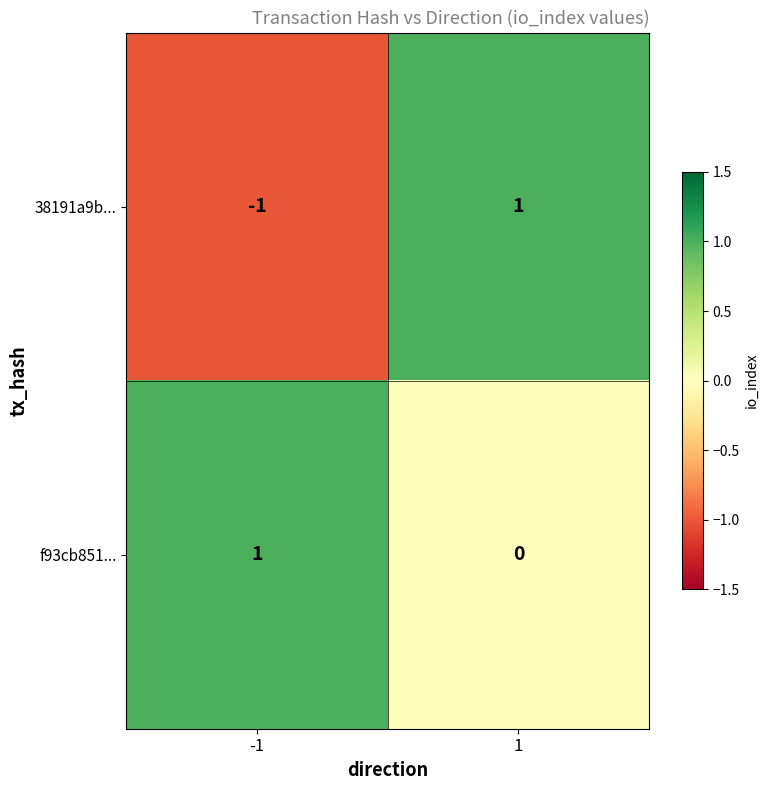

Is it true that 38191a9b... equals -1 at -1?

True